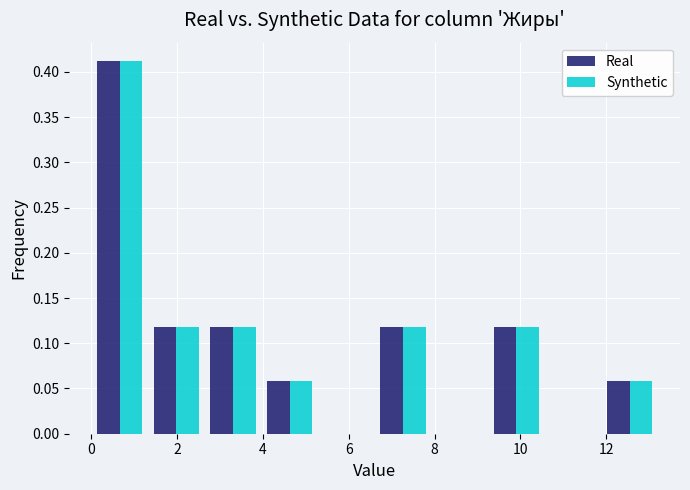

In the Real series, which range on the x-axis has the tallest bar?

0.0 to 1.4